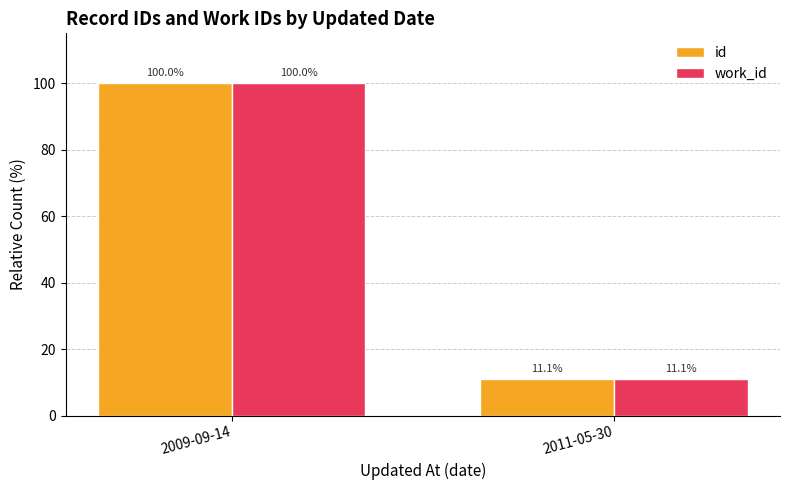

What is the average value of the work_id series?

55.6